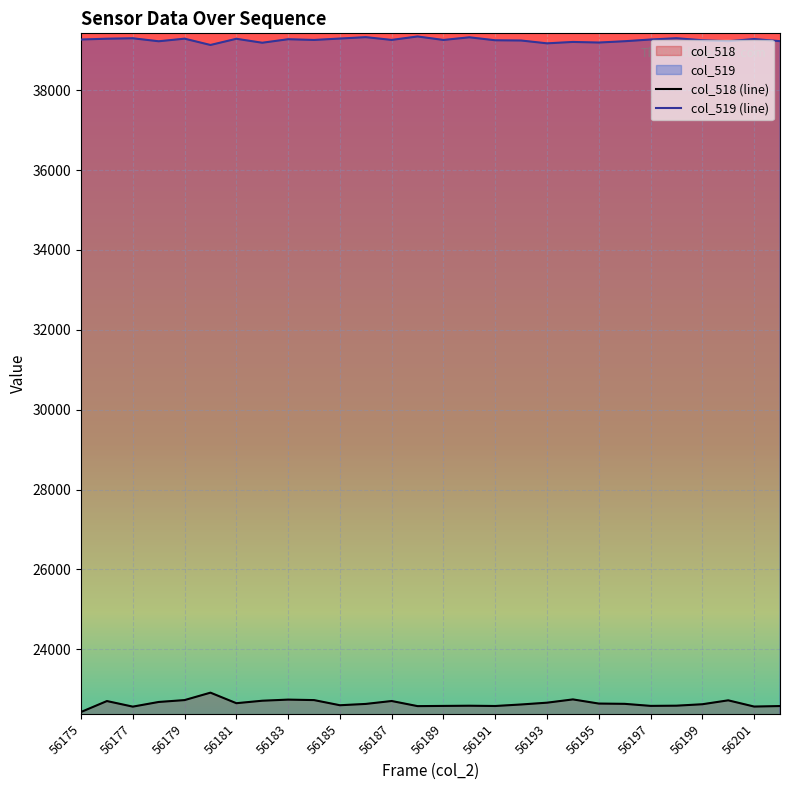

True or false: col_518 and col_519 intersect in this chart.

False